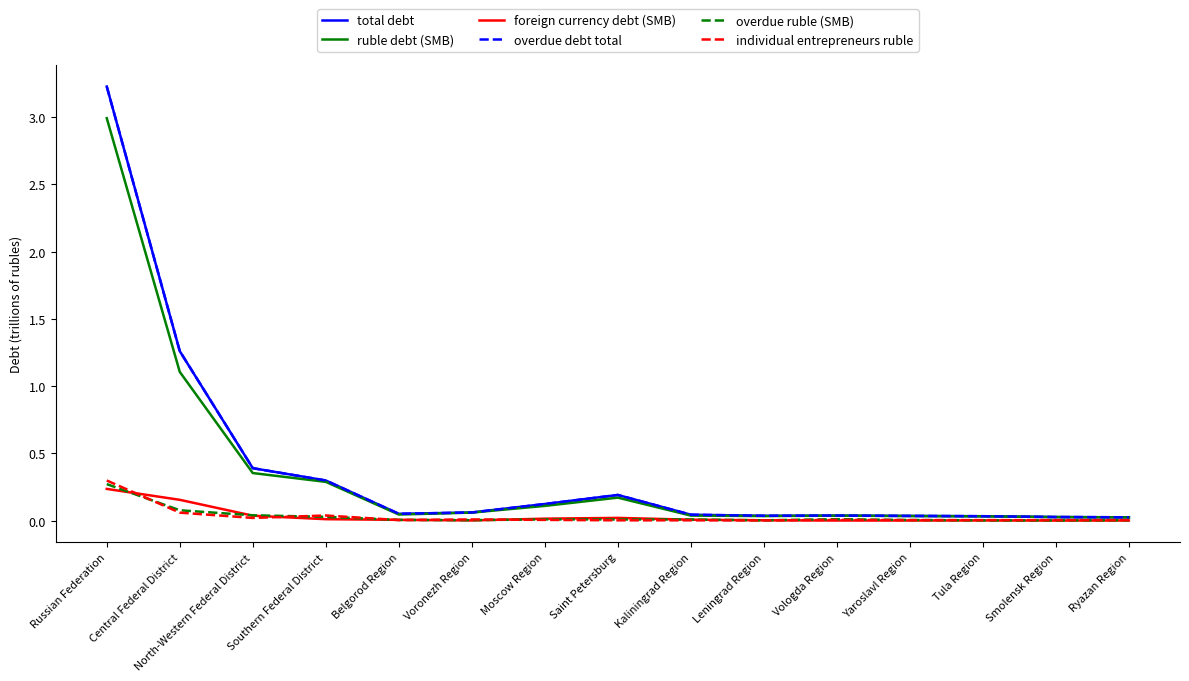

Reading left to right, list all the values displayed in this chart.

total debt: Russian Federation=3.2	Central Federal District=1.3	North-Western Federal District=0.4	Southern Federal District=0.3	Belgorod Region=0.1	Voronezh Region=0.1	Moscow Region=0.1	Saint Petersburg=0.2	Kaliningrad Region=0.0	Leningrad Region=0.0	Vologda Region=0.0	Yaroslavl Region=0.0	Tula Region=0.0	Smolensk Region=0.0	Ryazan Region=0.0
ruble debt (SMB): Russian Federation=3.0	Central Federal District=1.1	North-Western Federal District=0.4	Southern Federal District=0.3	Belgorod Region=0.0	Voronezh Region=0.1	Moscow Region=0.1	Saint Petersburg=0.2	Kaliningrad Region=0.0	Leningrad Region=0.0	Vologda Region=0.0	Yaroslavl Region=0.0	Tula Region=0.0	Smolensk Region=0.0	Ryazan Region=0.0
foreign currency debt (SMB): Russian Federation=0.2	Central Federal District=0.2	North-Western Federal District=0.0	Southern Federal District=0.0	Belgorod Region=0.0	Voronezh Region=0.0	Moscow Region=0.0	Saint Petersburg=0.0	Kaliningrad Region=0.0	Leningrad Region=0.0	Vologda Region=0.0	Yaroslavl Region=0.0	Tula Region=0.0	Smolensk Region=0.0	Ryazan Region=0.0
overdue debt total: Russian Federation=3.2	Central Federal District=1.3	North-Western Federal District=0.4	Southern Federal District=0.3	Belgorod Region=0.1	Voronezh Region=0.1	Moscow Region=0.1	Saint Petersburg=0.2	Kaliningrad Region=0.0	Leningrad Region=0.0	Vologda Region=0.0	Yaroslavl Region=0.0	Tula Region=0.0	Smolensk Region=0.0	Ryazan Region=0.0
overdue ruble (SMB): Russian Federation=0.3	Central Federal District=0.1	North-Western Federal District=0.0	Southern Federal District=0.0	Belgorod Region=0.0	Voronezh Region=0.0	Moscow Region=0.0	Saint Petersburg=0.0	Kaliningrad Region=0.0	Leningrad Region=0.0	Vologda Region=0.0	Yaroslavl Region=0.0	Tula Region=0.0	Smolensk Region=0.0	Ryazan Region=0.0
individual entrepreneurs ruble: Russian Federation=0.3	Central Federal District=0.1	North-Western Federal District=0.0	Southern Federal District=0.0	Belgorod Region=0.0	Voronezh Region=0.0	Moscow Region=0.0	Saint Petersburg=0.0	Kaliningrad Region=0.0	Leningrad Region=0.0	Vologda Region=0.0	Yaroslavl Region=0.0	Tula Region=0.0	Smolensk Region=0.0	Ryazan Region=0.0